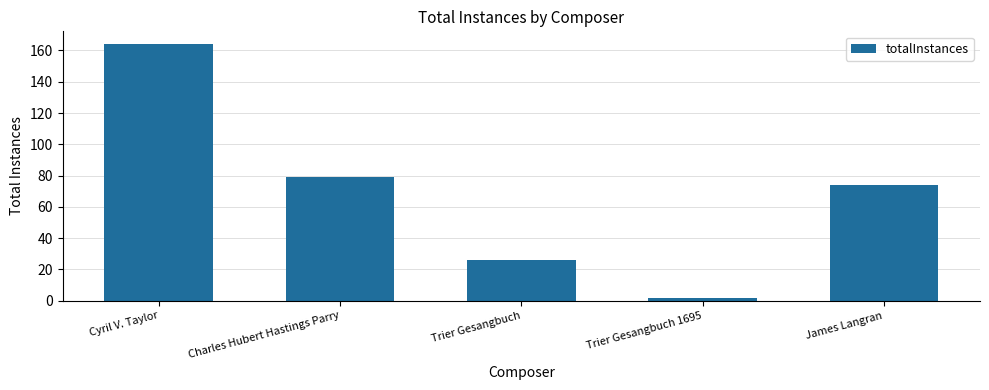

How many values are below 74?

2